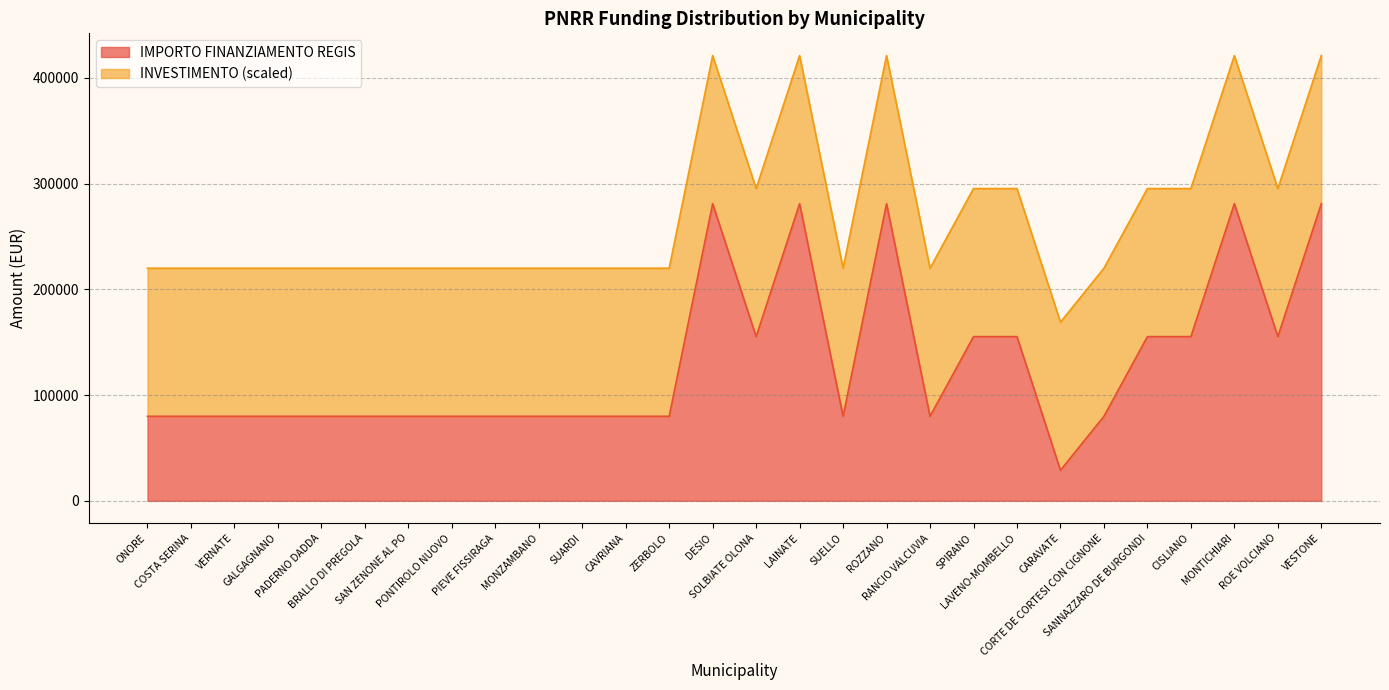

Which category has the lowest value across all series?

CARAVATE